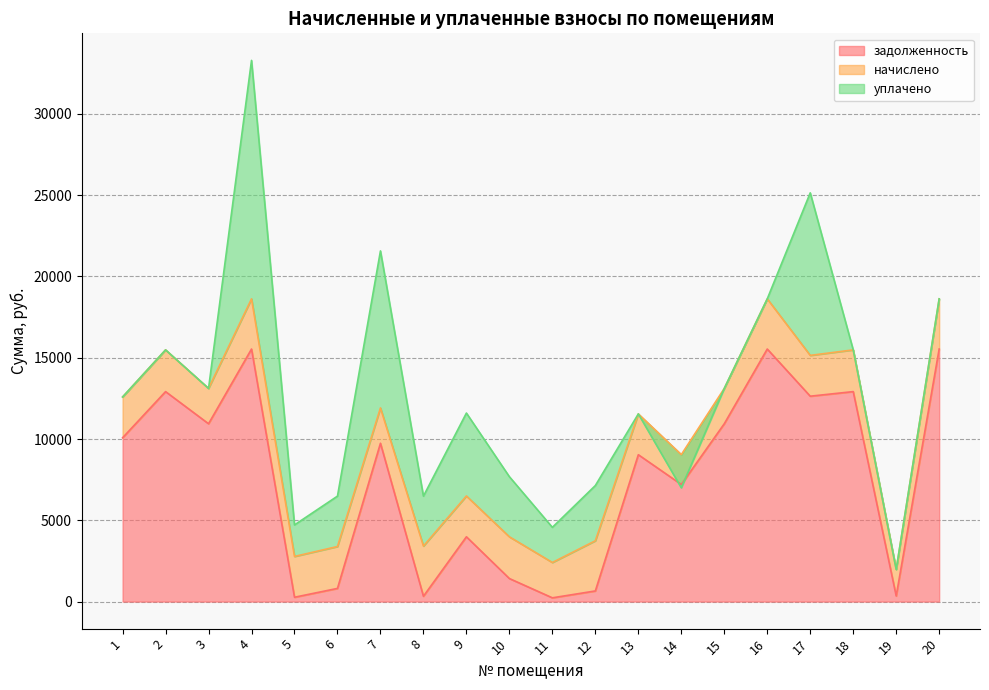

True or false: уплачено has more than 0 interior local peaks.

True